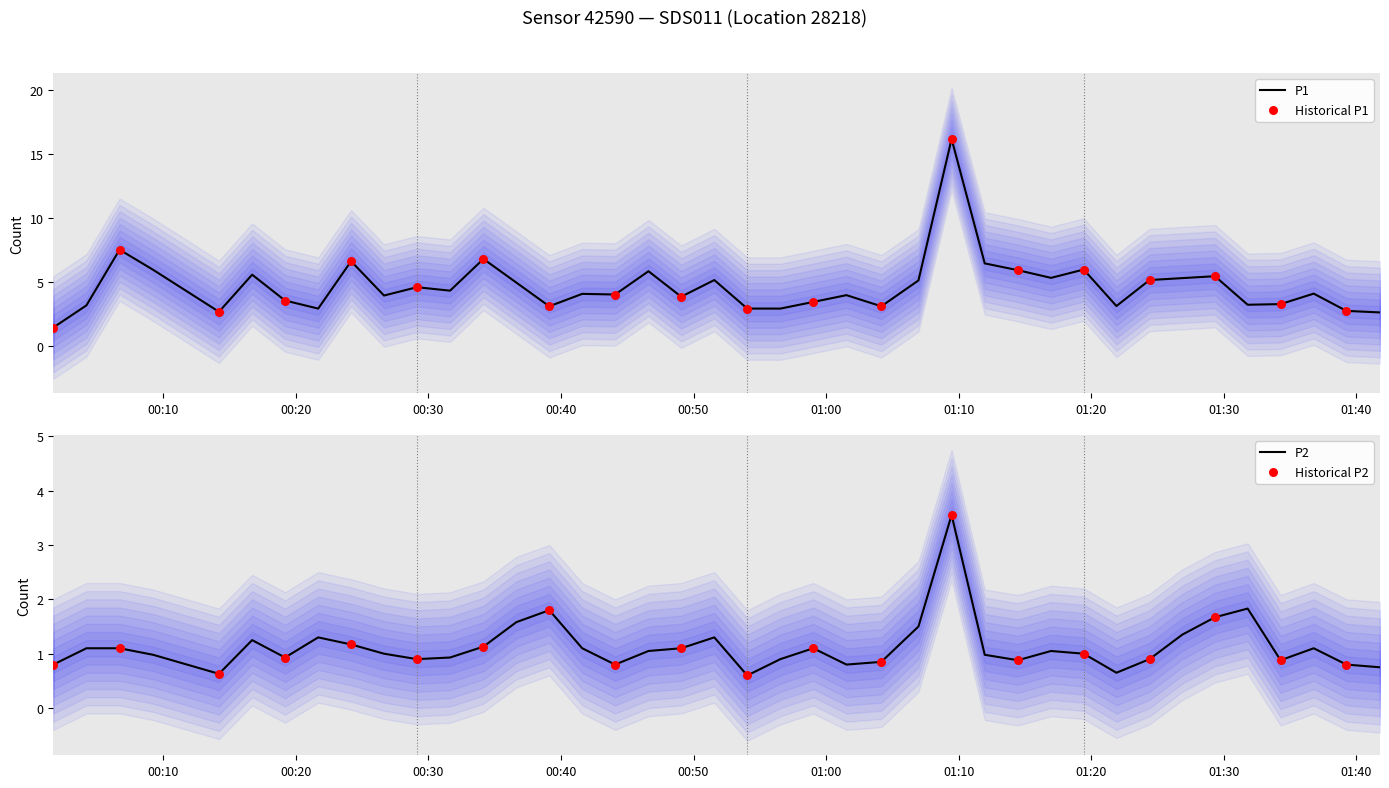

Is the value of P1 at 36 greater than the value of P2 at 10?

Yes